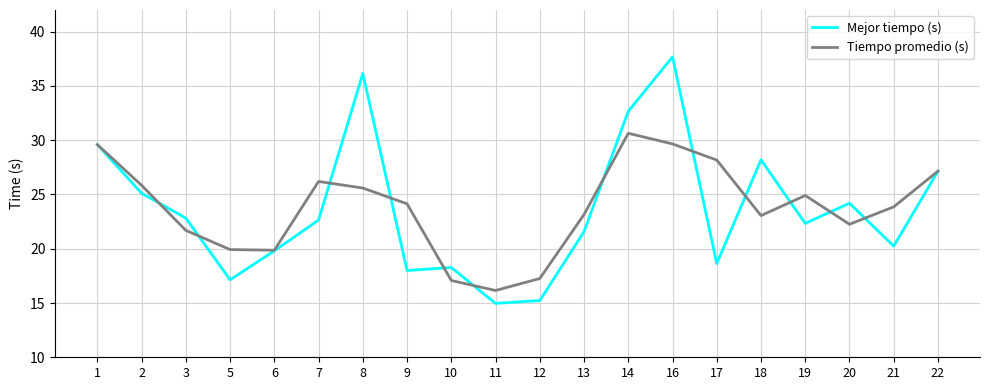

What is the sum of the Tiempo promedio (s) values at 17 and 5?

48.1